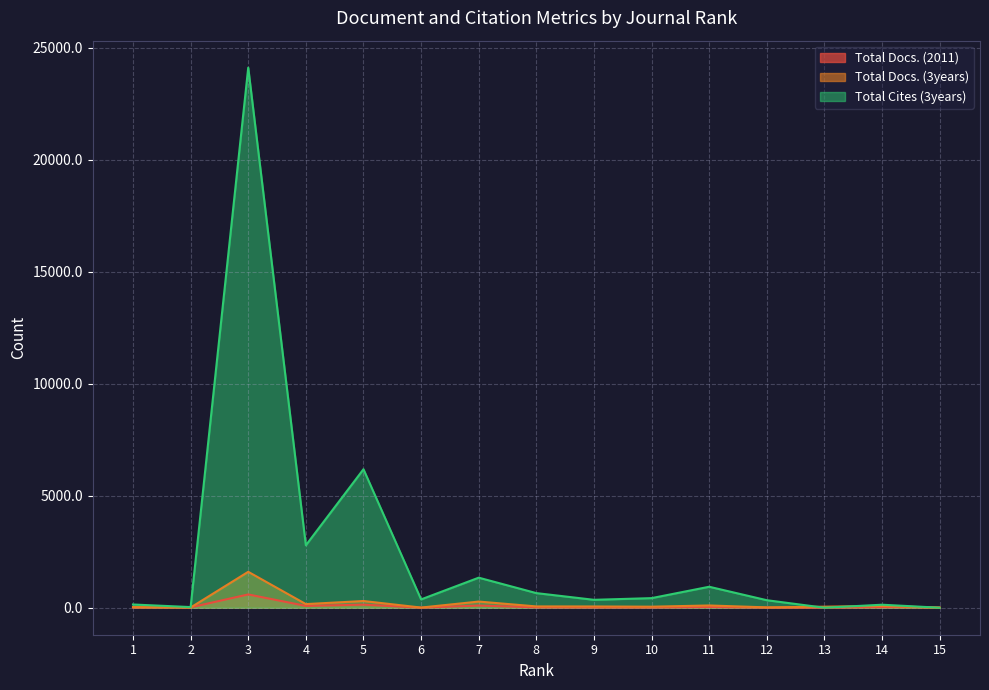

What is the spread (max minus min) of values at 11?

906